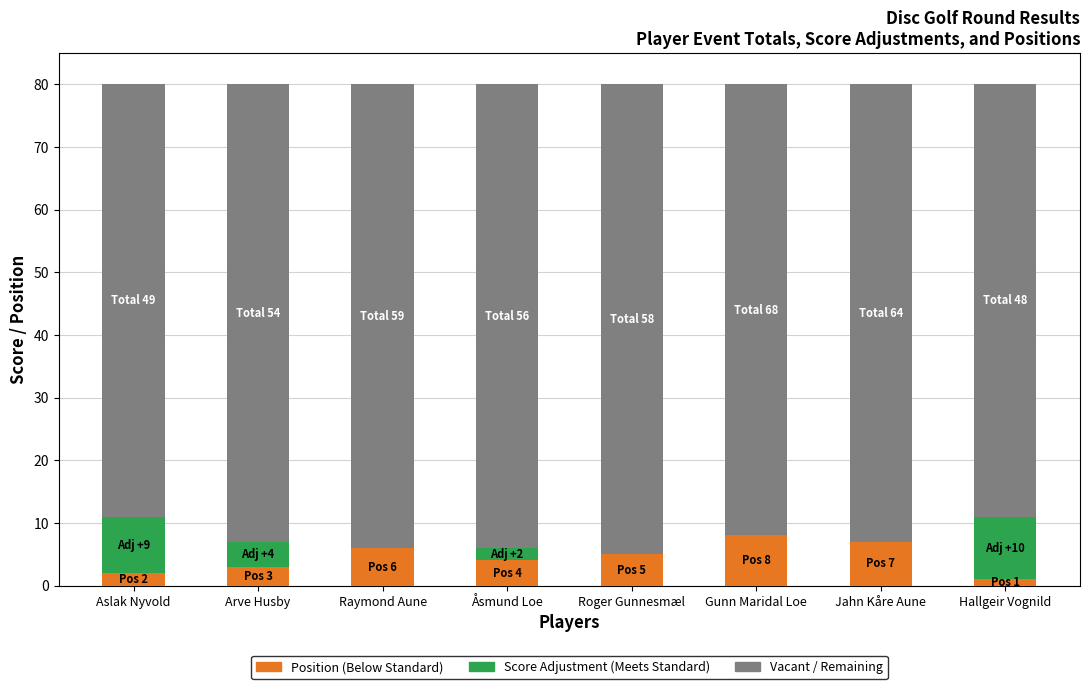

What is the total value across all series at Jahn Kåre Aune?

80